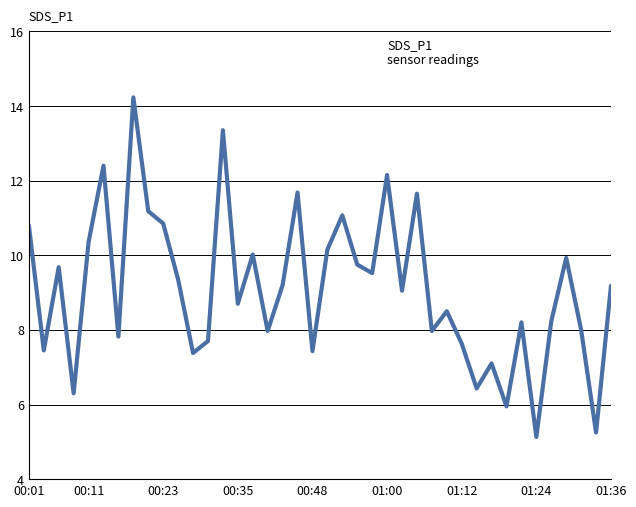

What is the greatest value displayed?

14.2